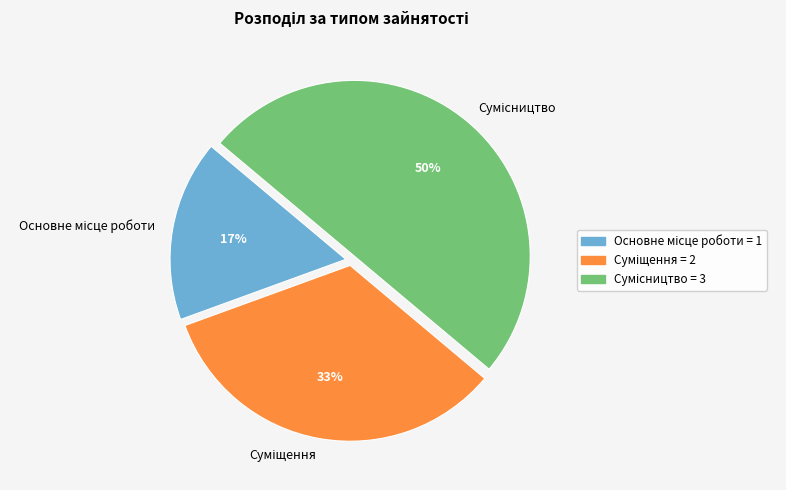

To the nearest percent, what is the average slice percentage?

33%